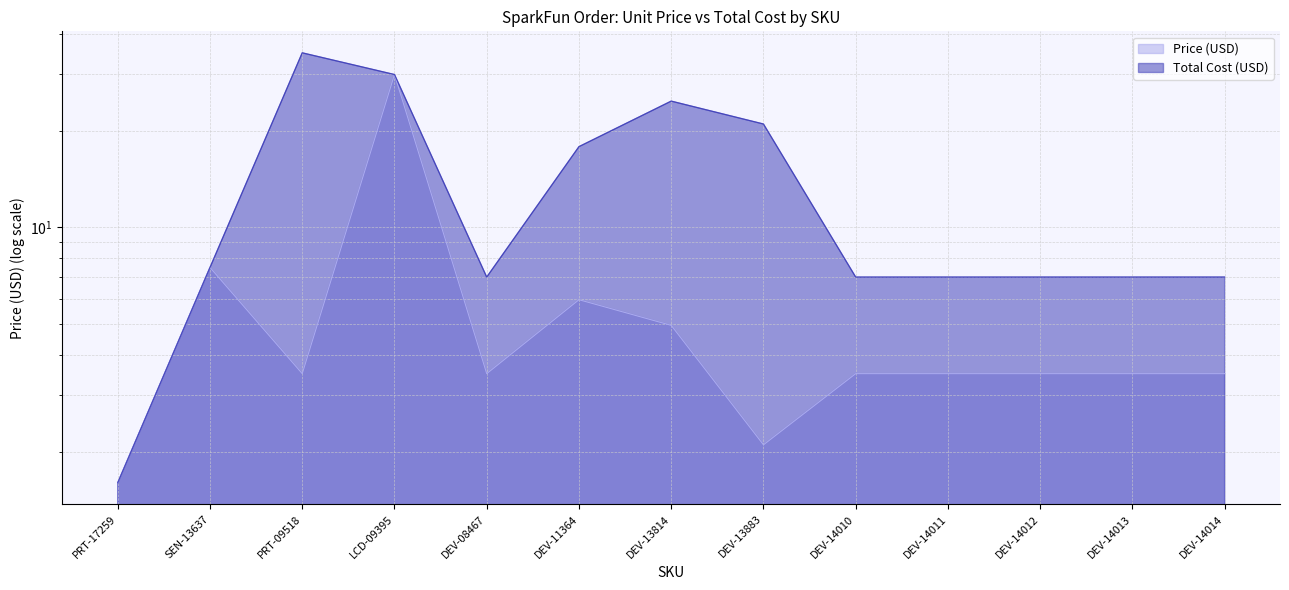

At which category does Total Cost (USD) reach its first local peak?

PRT-09518